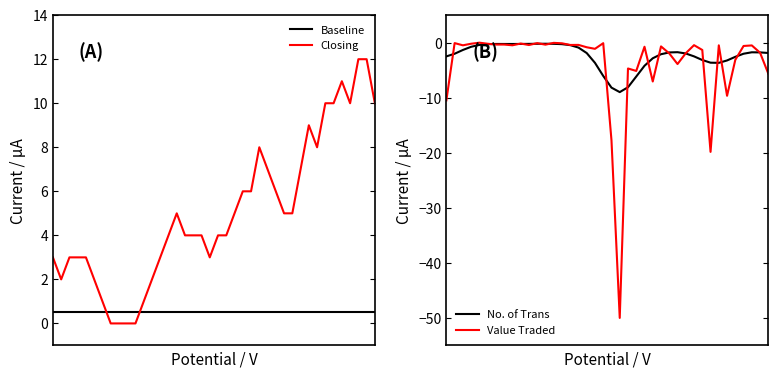

How many times do Baseline and Closing cross each other?

2